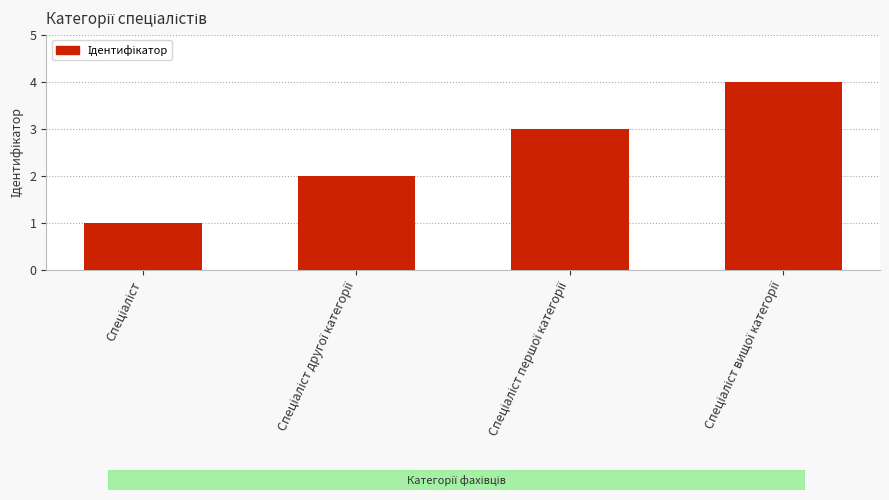

Does the chart contain stacked bars?

No